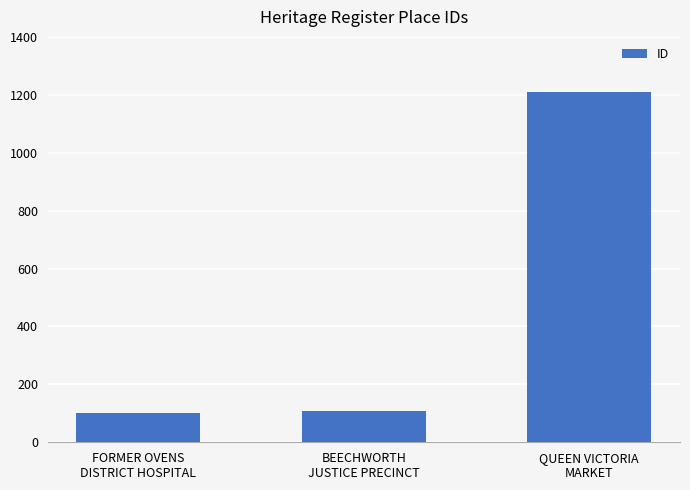

Reading left to right, transcribe all the data shown in this chart.

100	108	1211